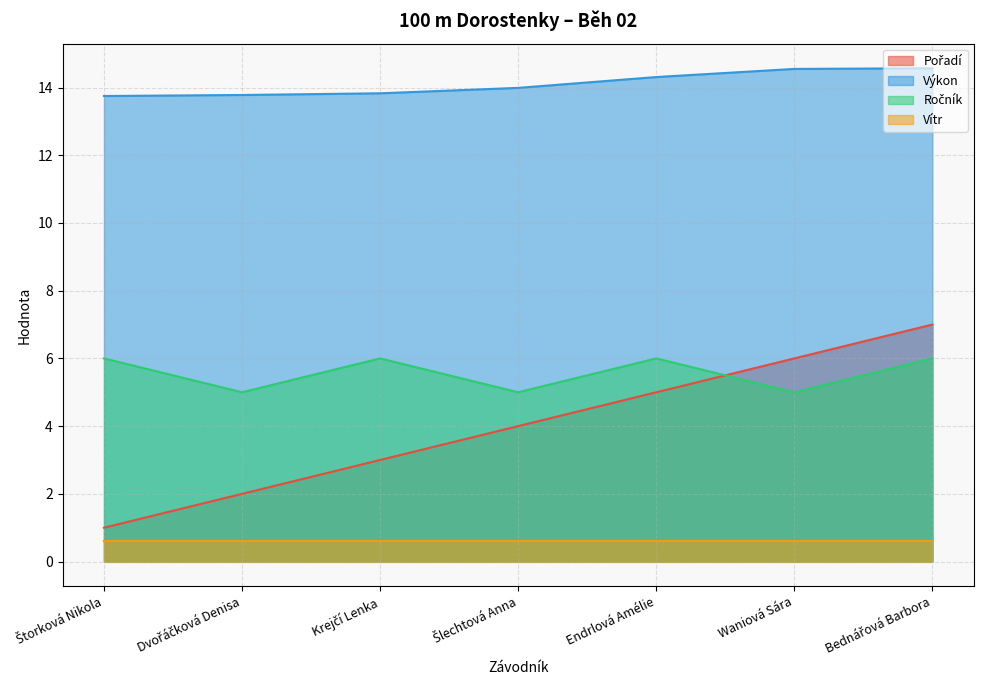

Between Štorková Nikola and Waniová Sára, which is larger?

Waniová Sára